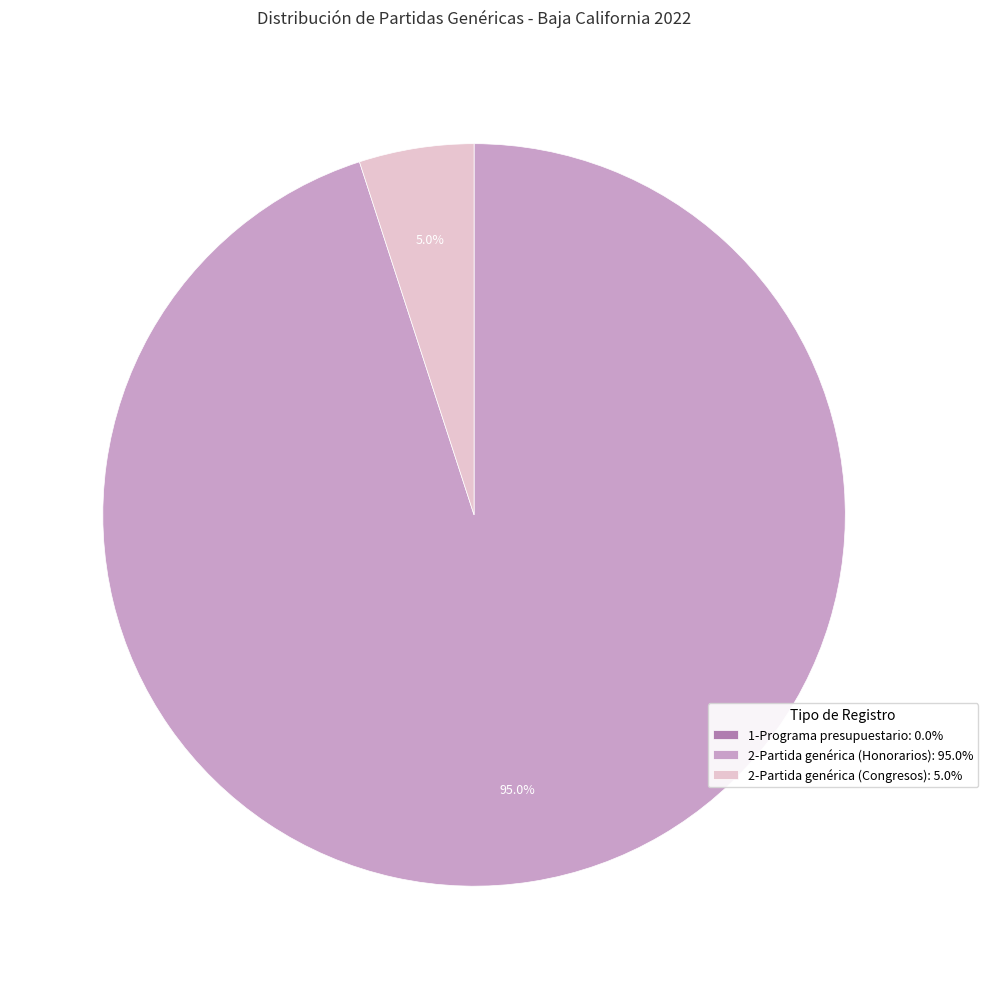

Is 2-Partida genérica (Congresos): 5.0% the majority of the pie?

No